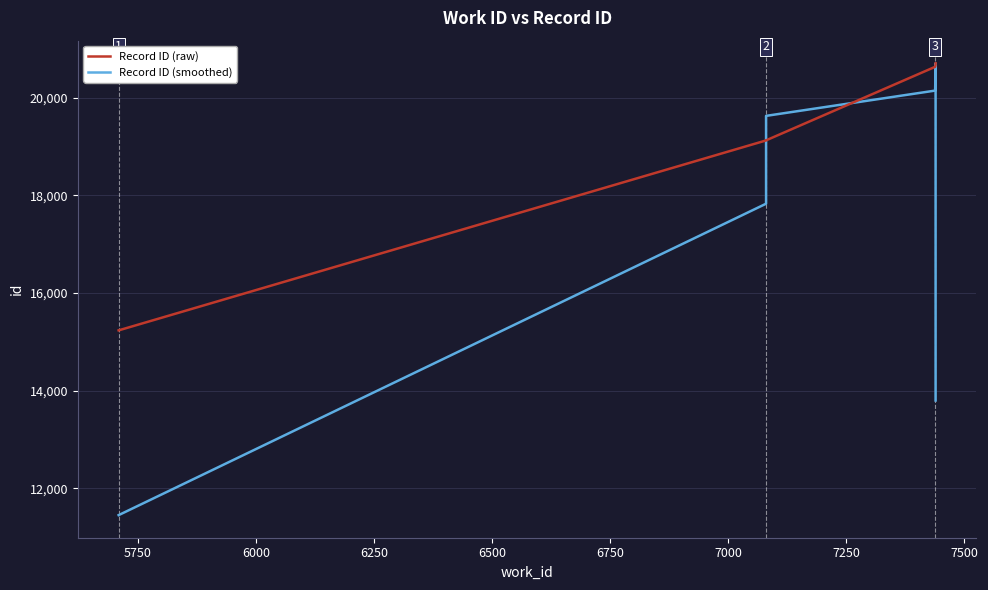

At 7250, list the series in order from largest to smallest.

Record ID (smoothed), Record ID (raw)